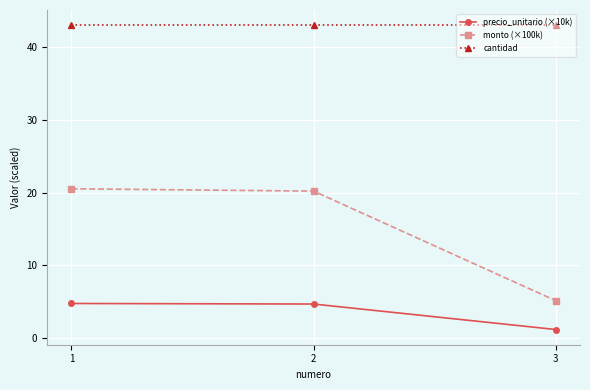

Which series changed the most between 1 and 3?

monto (×100k)